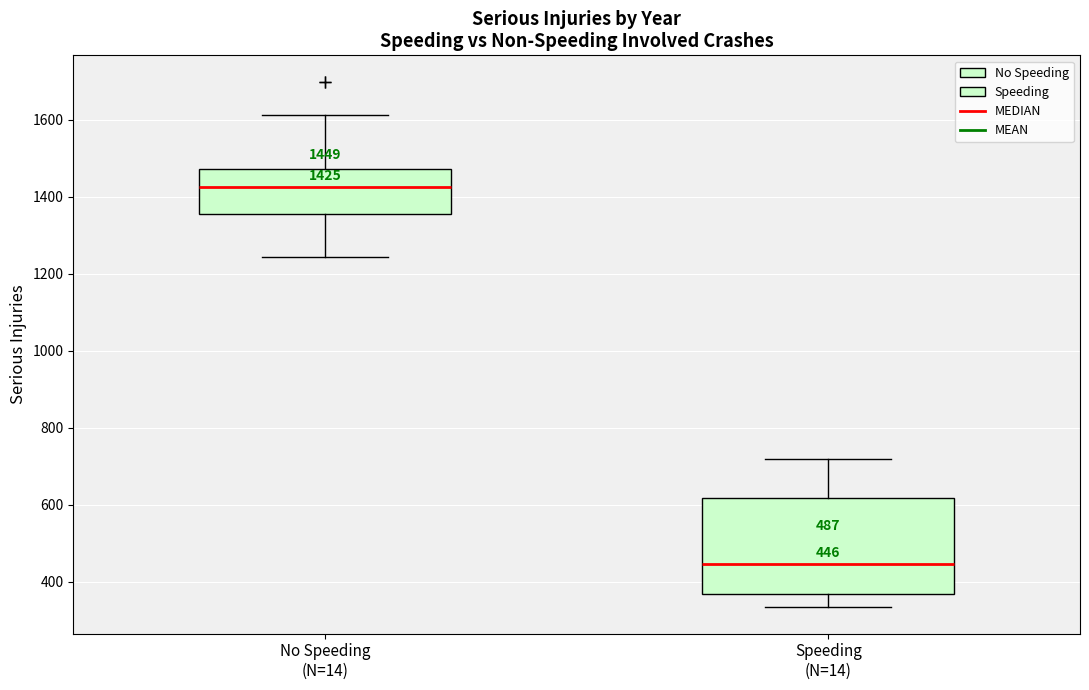

Comparing the boxes themselves (not the whiskers), which one is the tallest?

Speeding (N=14)